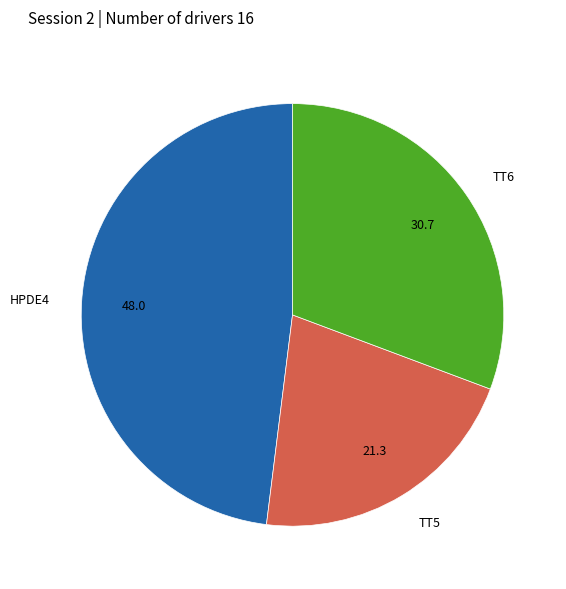

How many slices are in this pie chart?

3